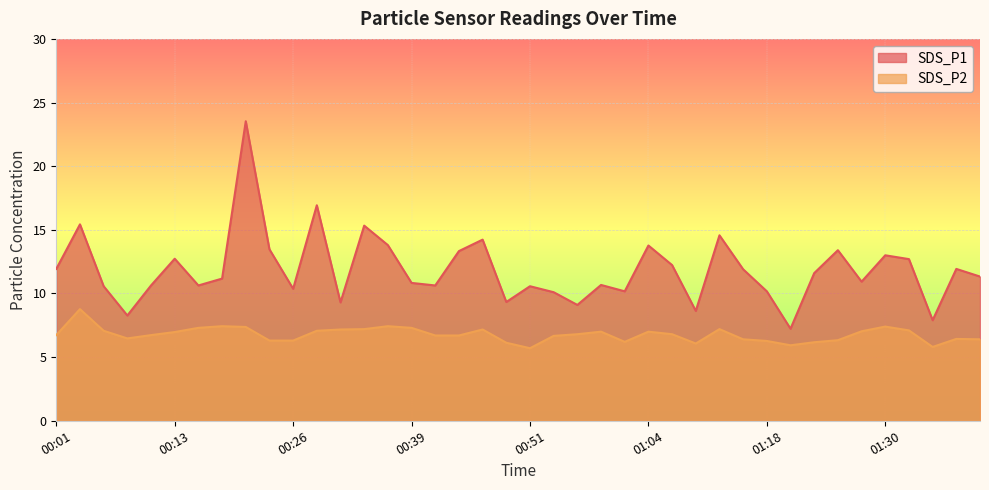

Does the chart display data point markers on the line(s)?

No